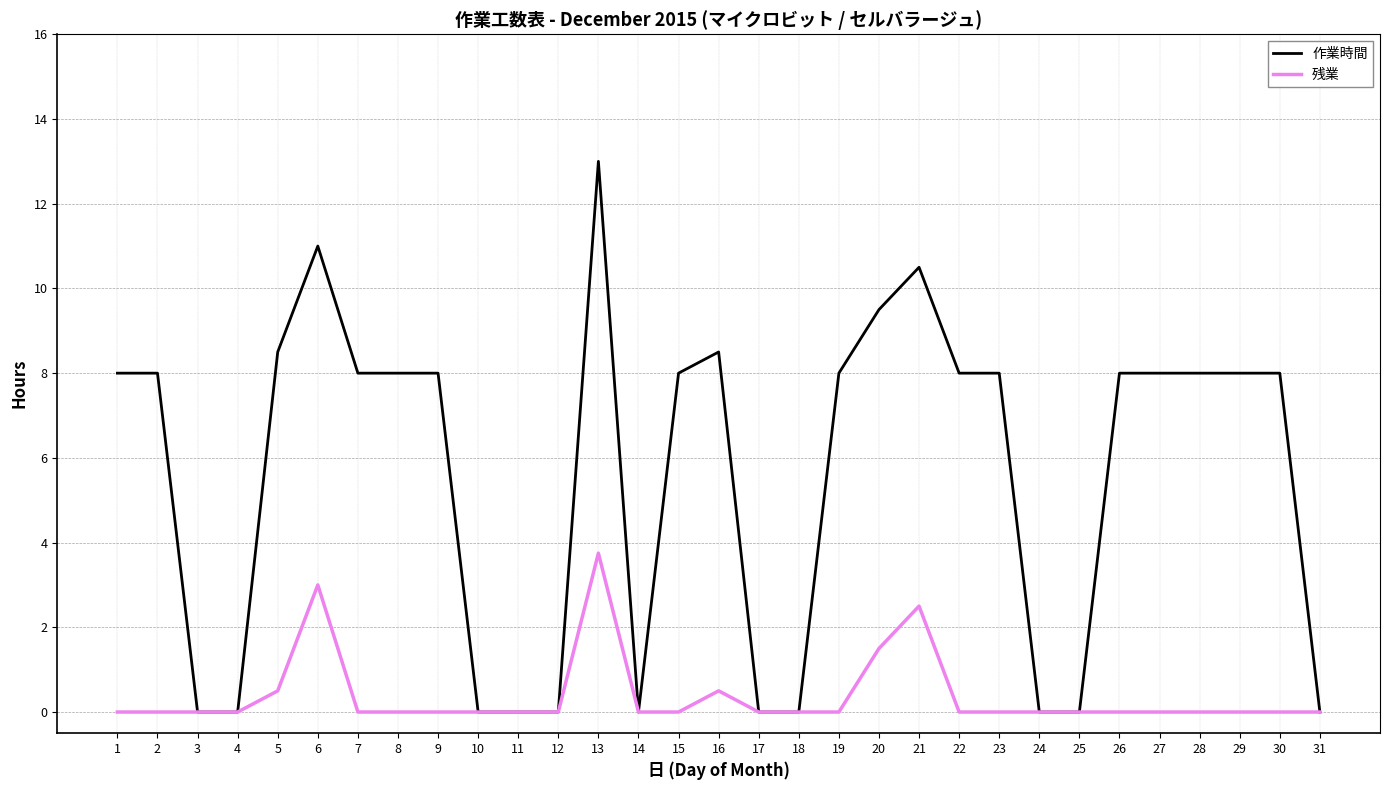

Which series has the largest total across all categories?

作業時間